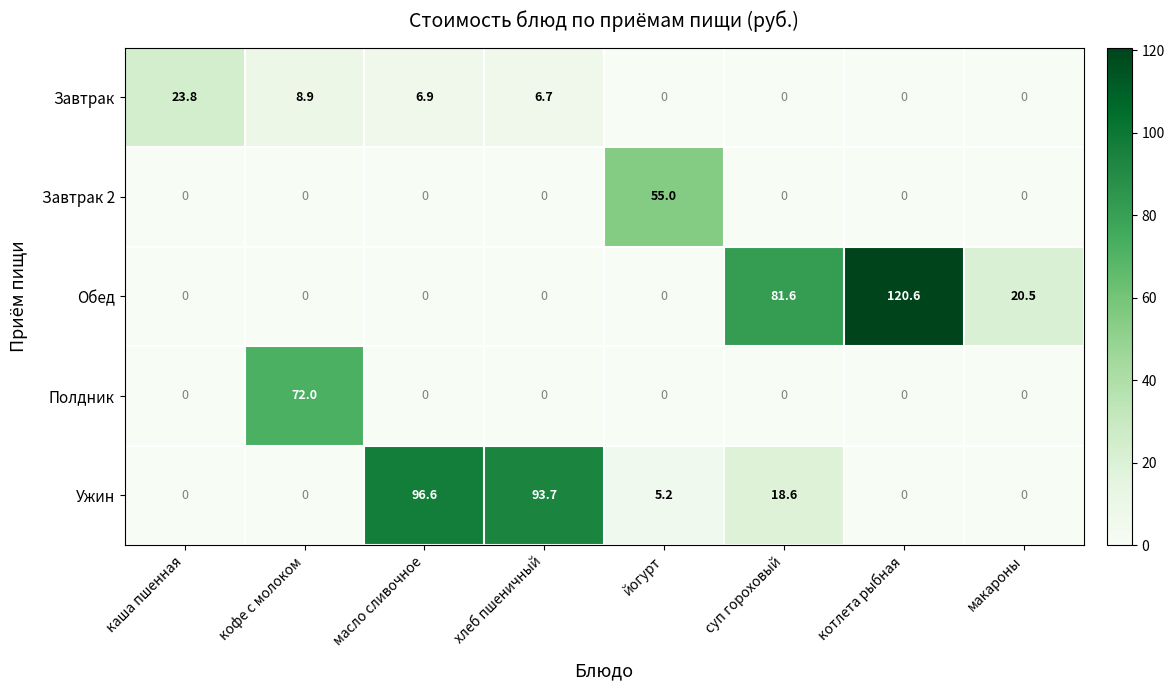

Which series has the largest total across all categories?

Обед